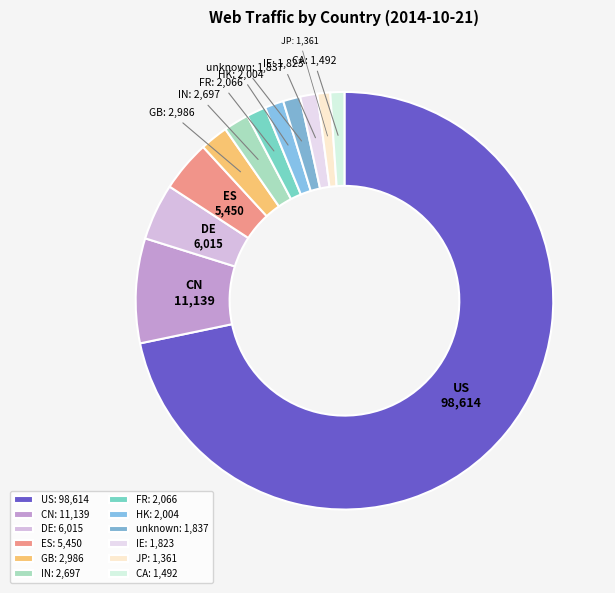

How many slices are in this pie chart?

12